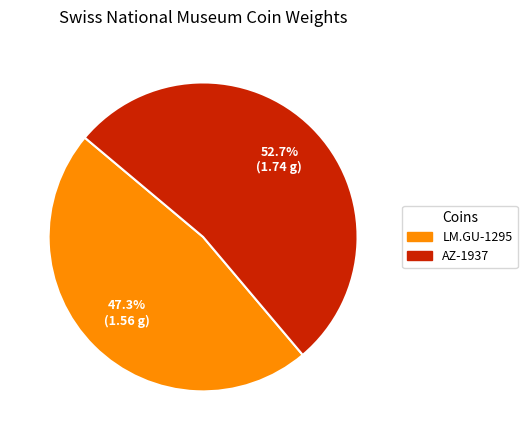

To the nearest percent, what is the average slice percentage?

50%